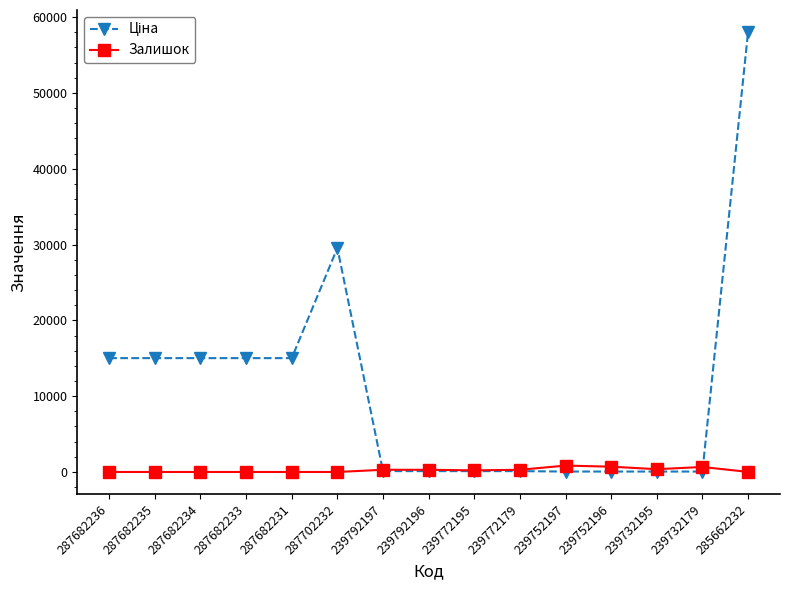

Does the chart have visible grid lines?

No